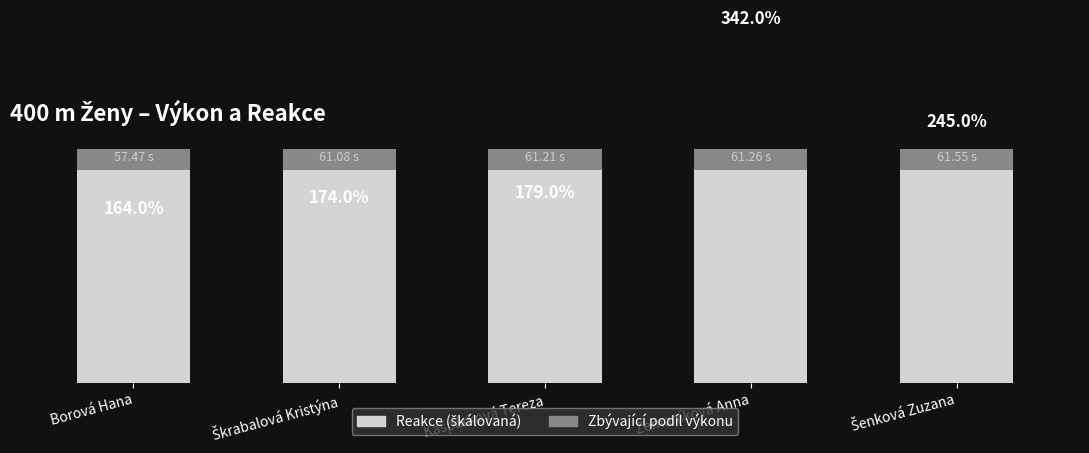

Rank the categories by Reakce (škálovaná x1000) value from highest to lowest.

Zemaníková Anna, Šenková Zuzana, Kašpárková Tereza, Škrabalová Kristýna, Borová Hana